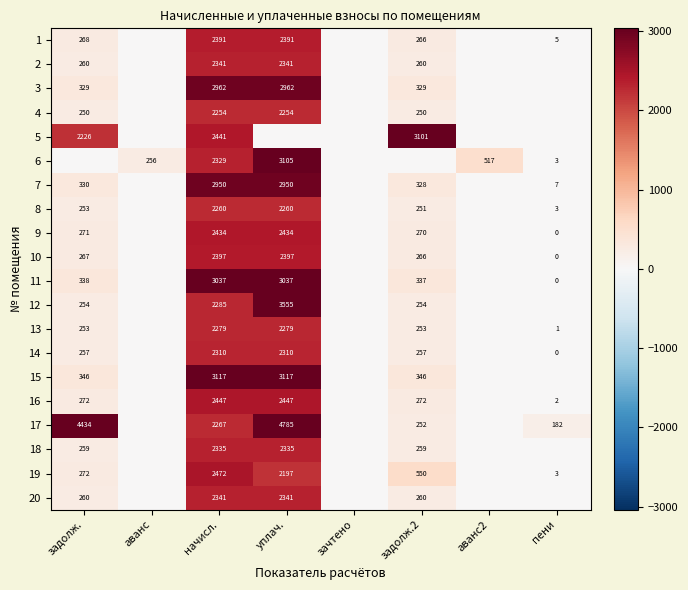

What is the greatest value displayed?

4785.1